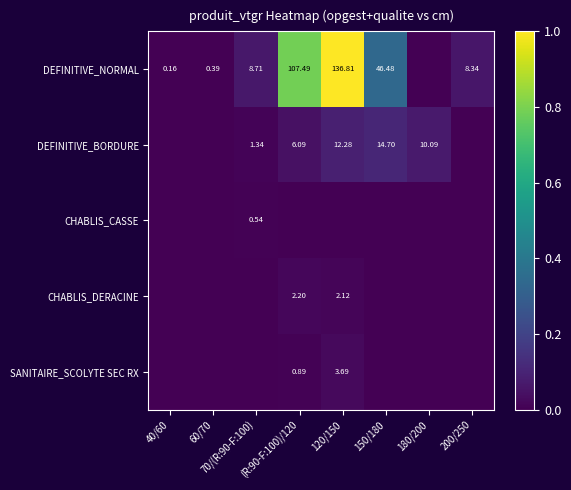

Is it true that DEFINITIVE_BORDURE equals 0.1 at 120/150?

False